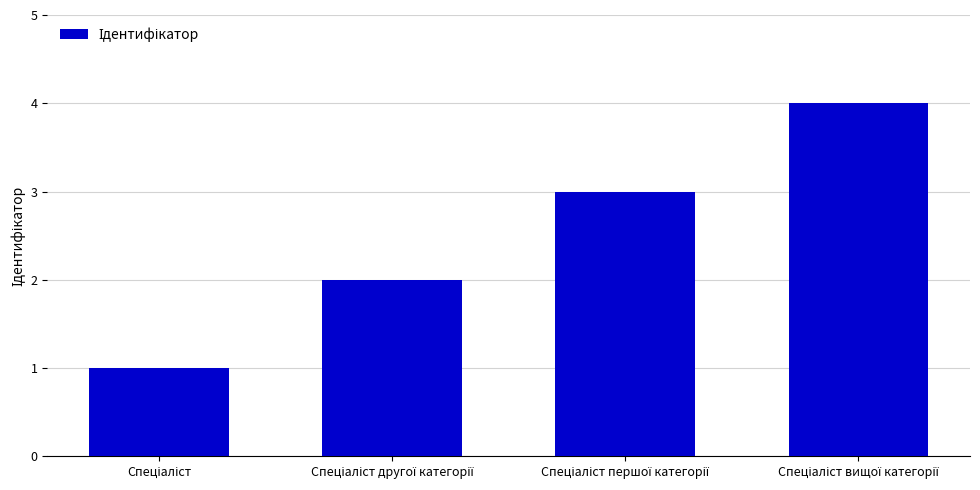

What is the sum of all values?

10